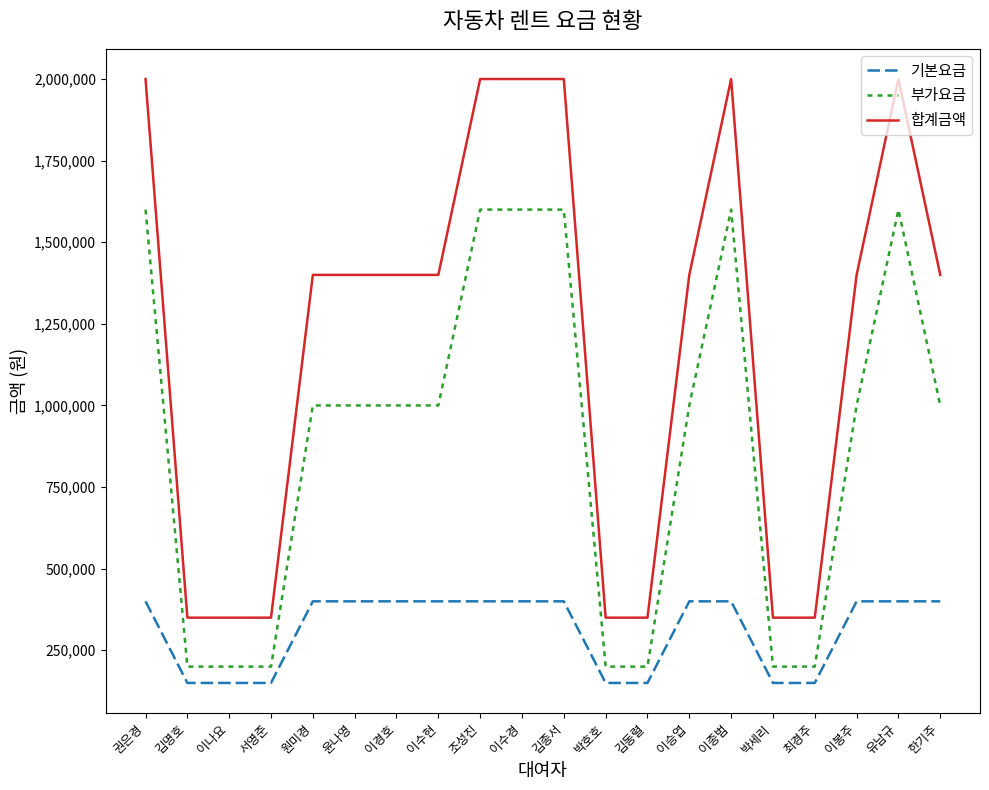

Read the 합계금액 value at 김종서, to the nearest 50.

2000000